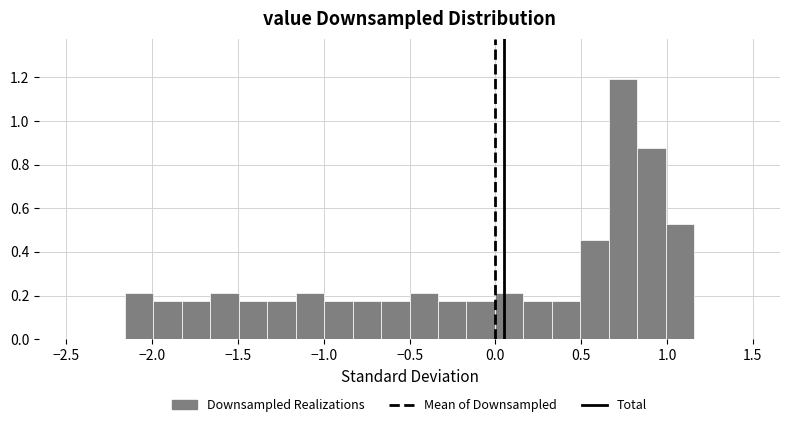

Around what value on the x-axis is the tallest bar? Give the approximate position of its centre, as read against the axis.

0.75